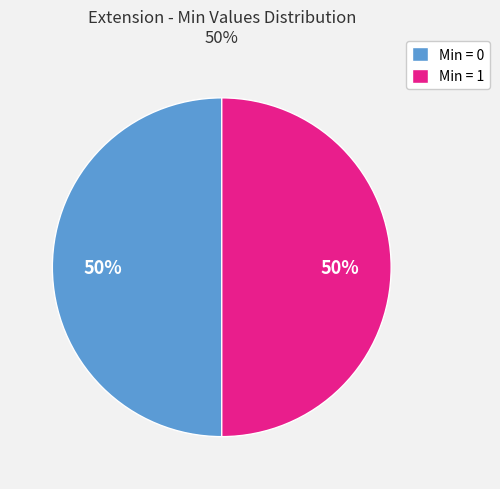

Combined, do Min = 0 and Min = 1 account for over 50%?

Yes